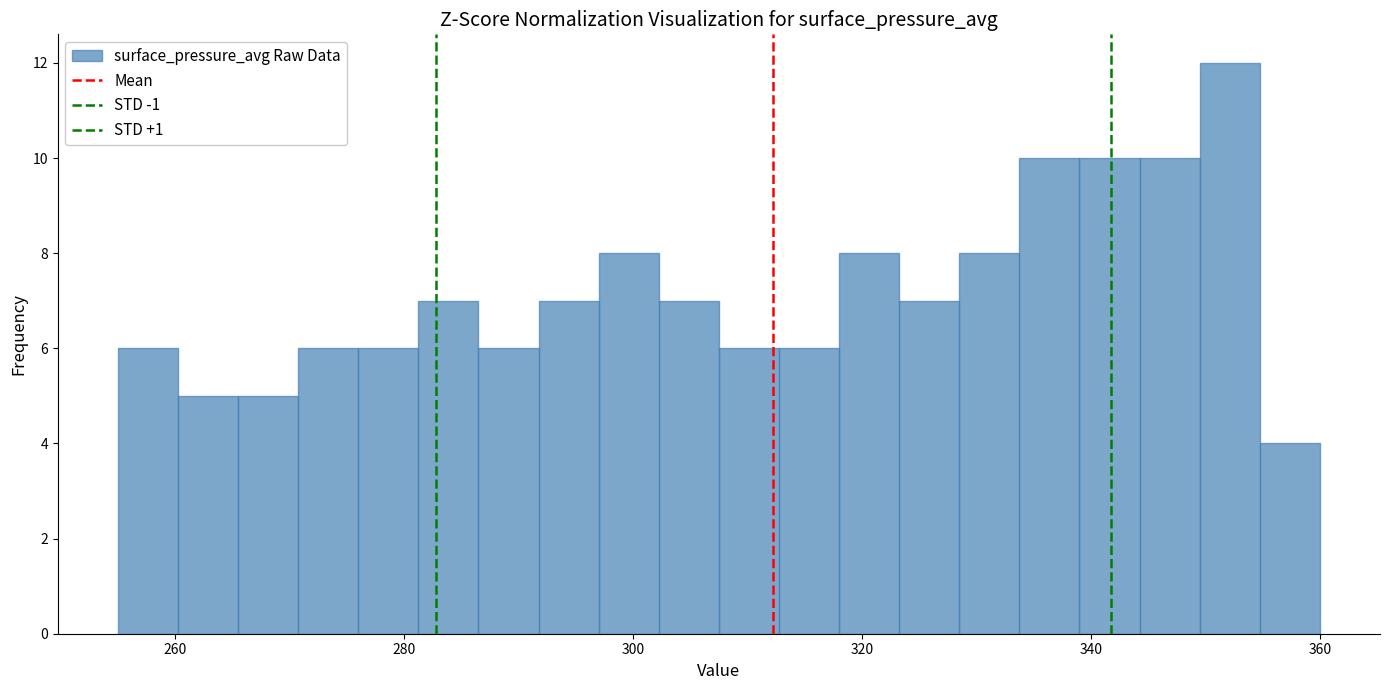

Around what value on the x-axis is the tallest bar? Give the approximate position of its centre, as read against the axis.

352